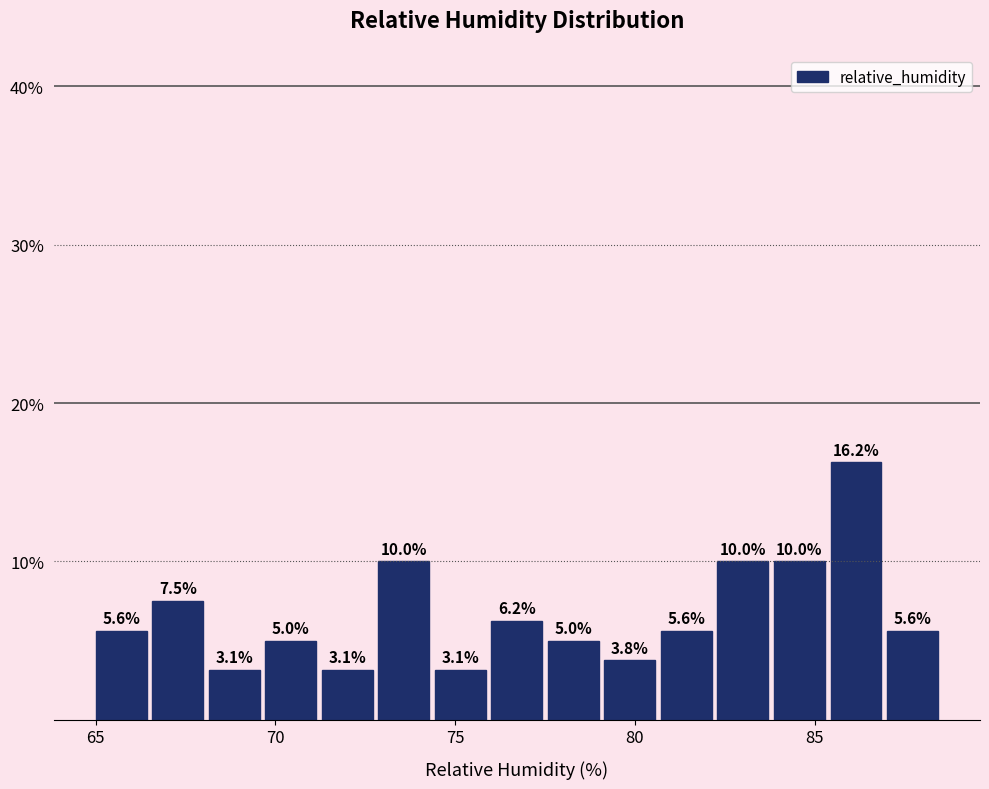

Read against the x-axis, roughly where is the centre of the tallest bar?

86.0